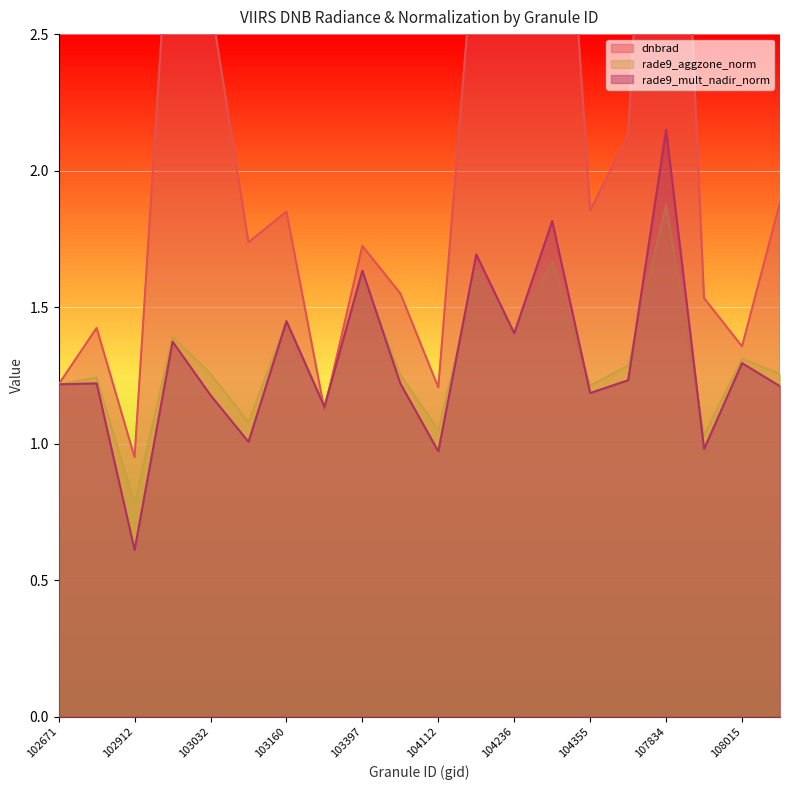

How many data points in dnbrad are above 1?

19